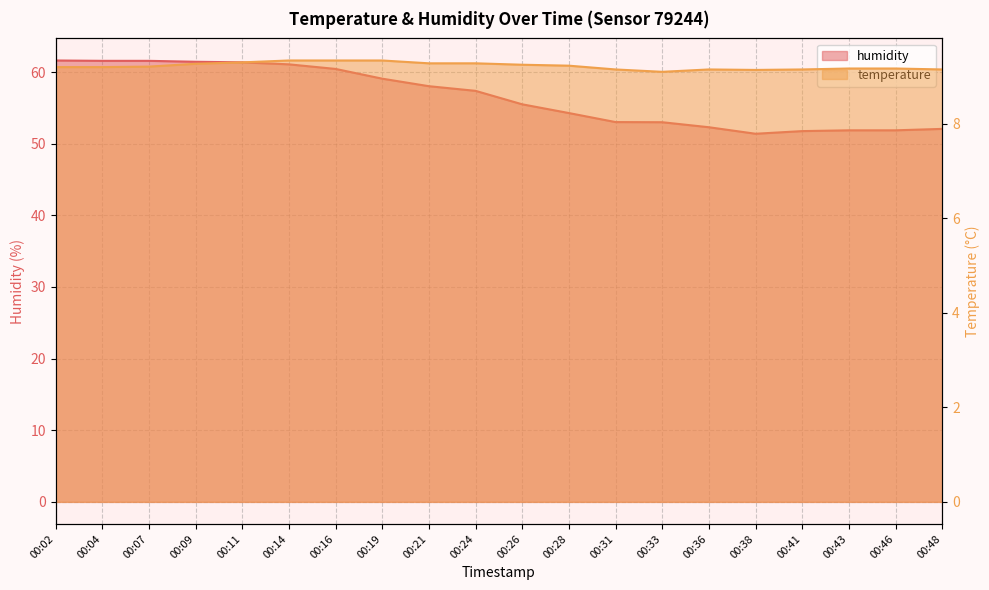

Reading right to left, what are all the values shown in this chart?

temperature: 9.2	9.2	9.2	9.2	9.1	9.2	9.1	9.2	9.2	9.2	9.3	9.3	9.3	9.3	9.3	9.3	9.3	9.2	9.2	9.2
humidity: 52.1	51.9	51.9	51.8	51.4	52.3	53.0	53.0	54.3	55.5	57.4	58.0	59.1	60.4	61.1	61.4	61.4	61.6	61.6	61.6